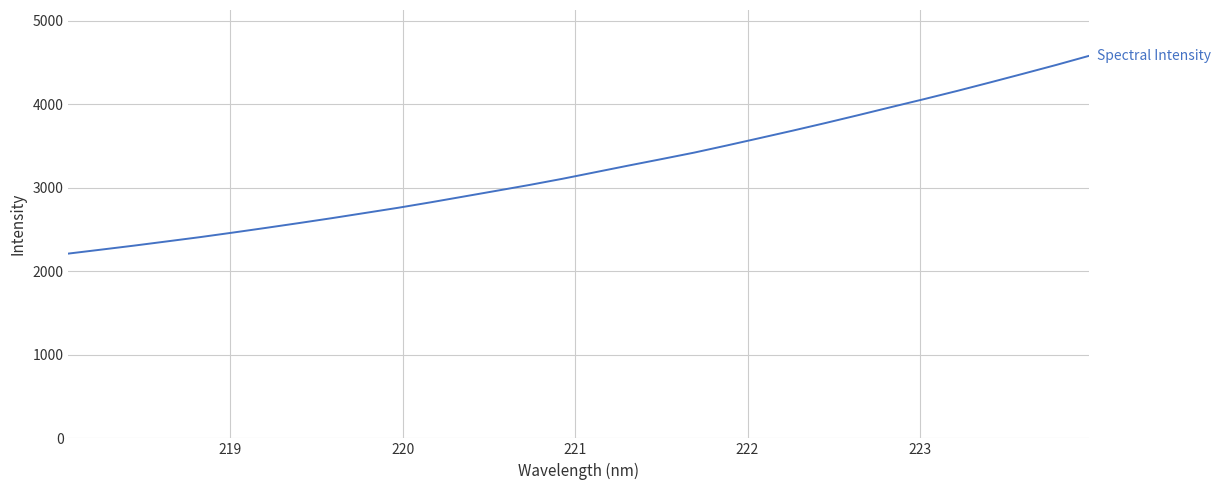

What is the minimum value shown in the chart?

2212.8